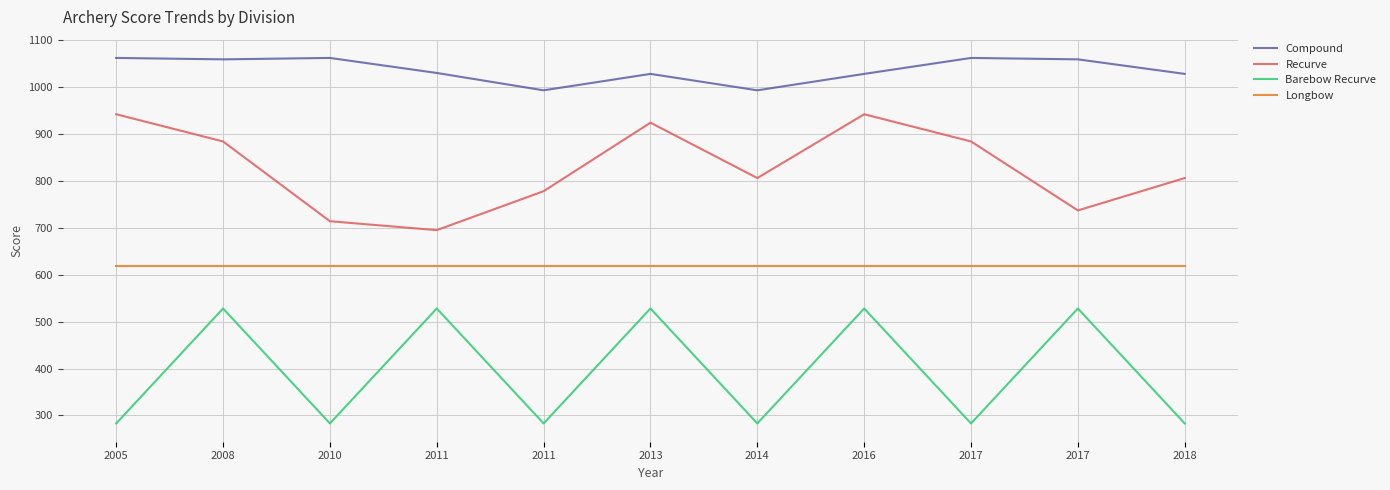

True or false: Recurve and Barebow Recurve intersect in this chart.

False